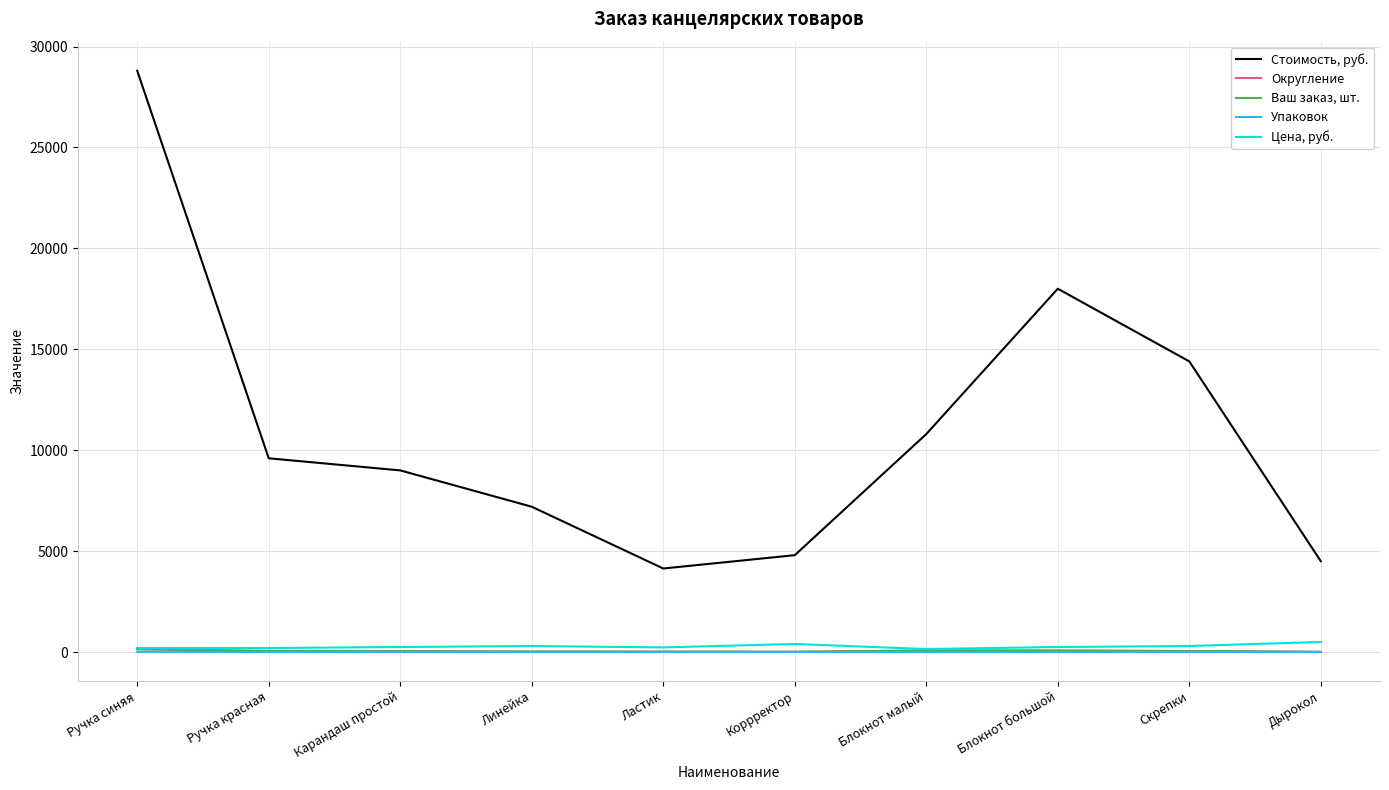

At Карандаш простой, list the series in order from largest to smallest.

Стоимость, руб., Цена, руб., Ваш заказ, шт., Округление, Упаковок